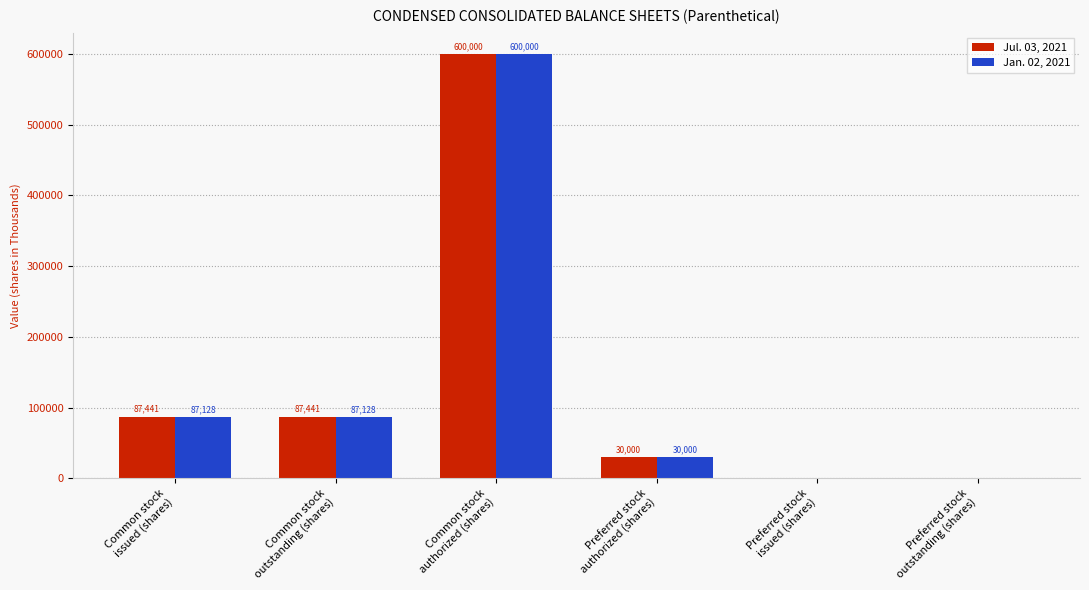

Which series has the largest total across all categories?

Jul. 03, 2021